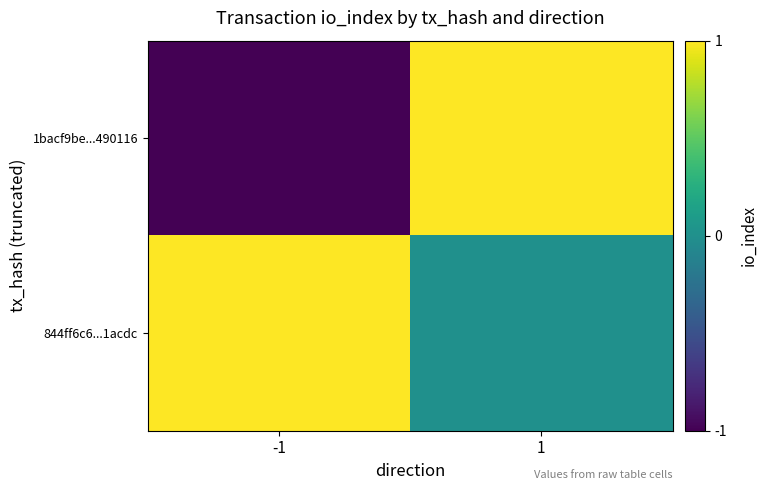

Which series has the largest total across all categories?

844ff6c6...1acdc